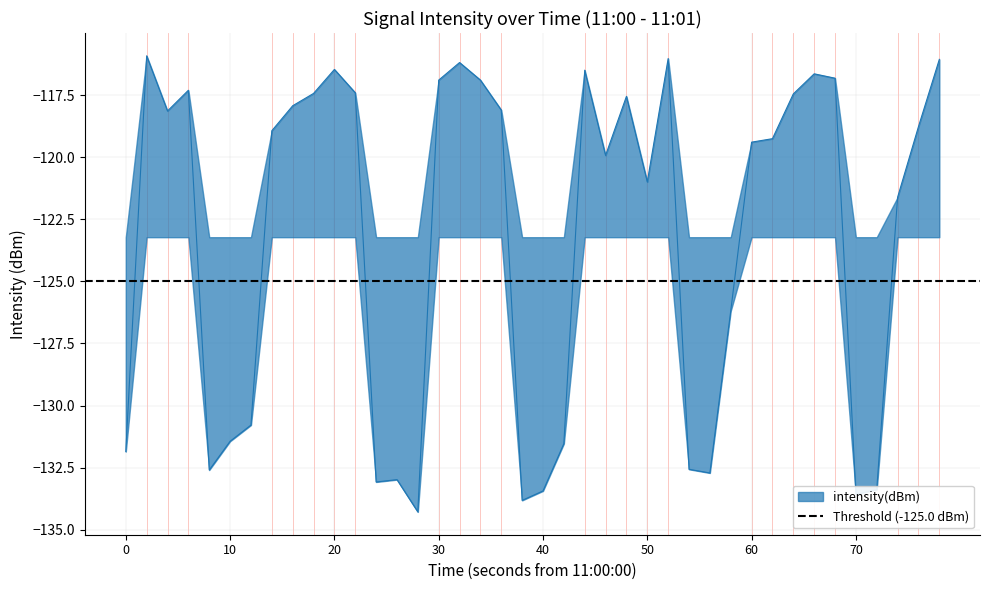

How many interior local peaks (higher than both neighbors) does the data have?

9